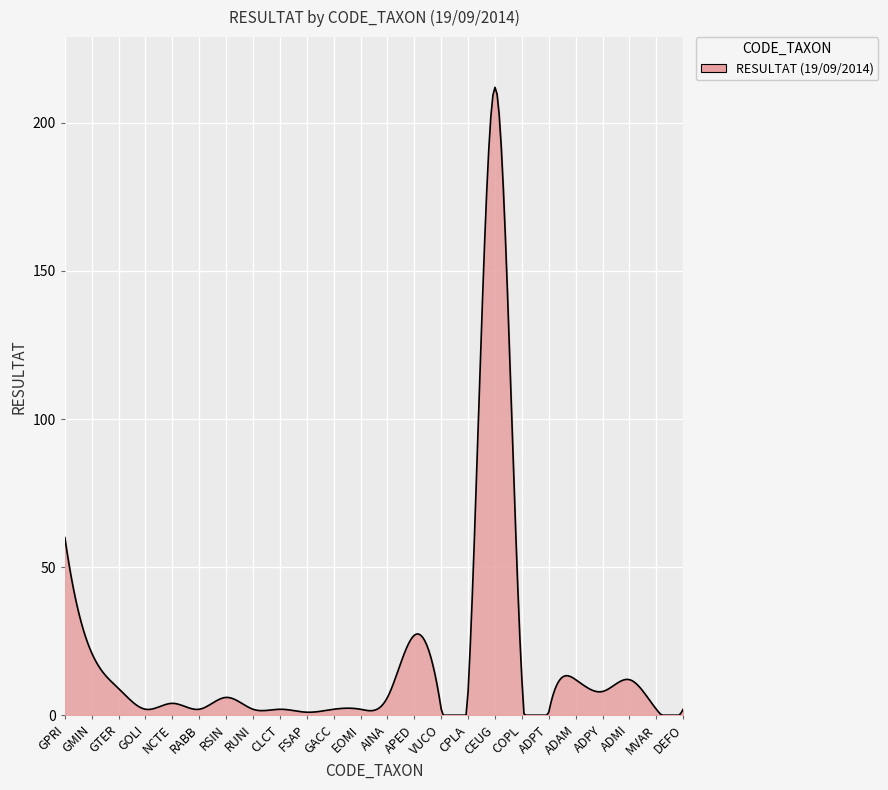

What is the difference between the maximum and minimum values?

212.0